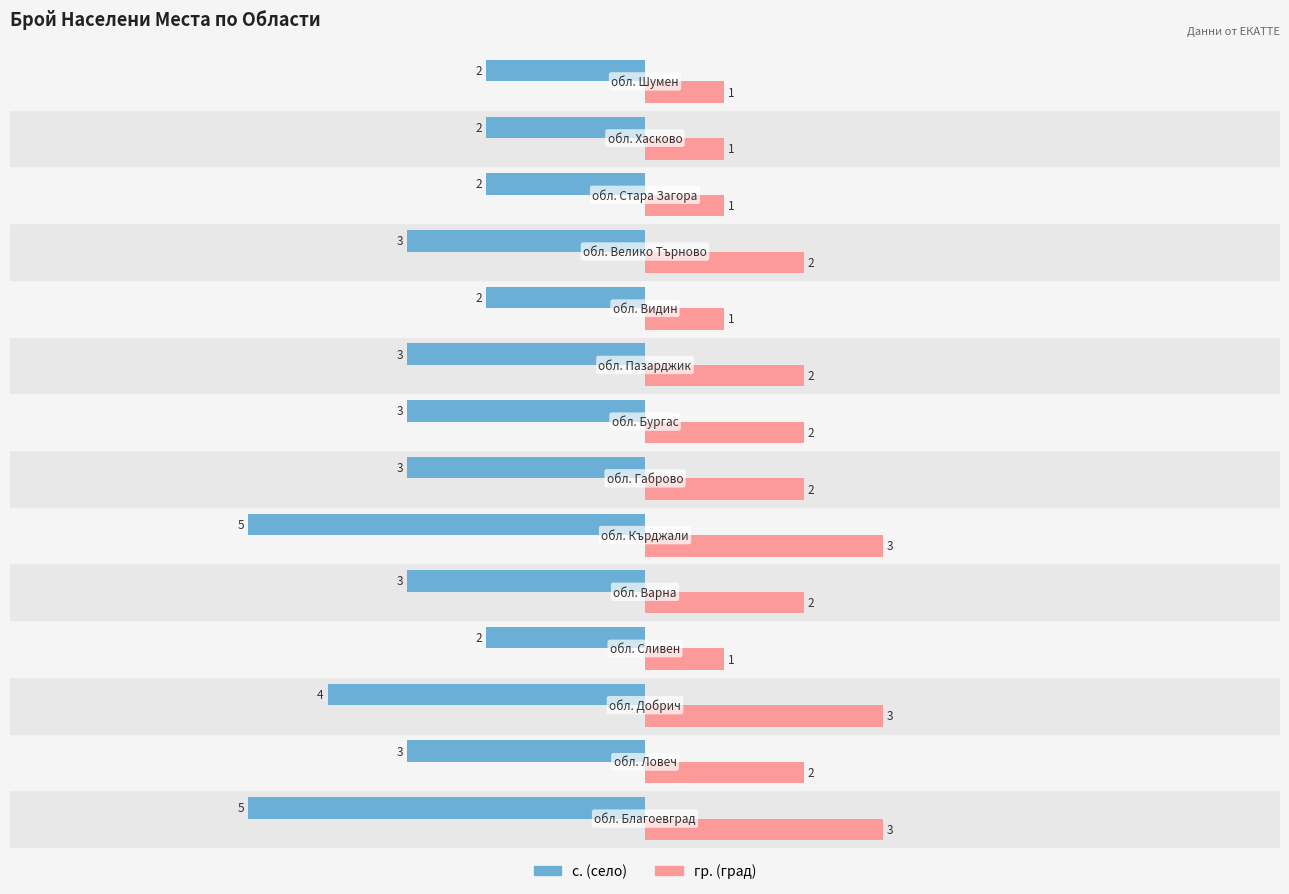

What is the minimum value shown in the chart?

-5